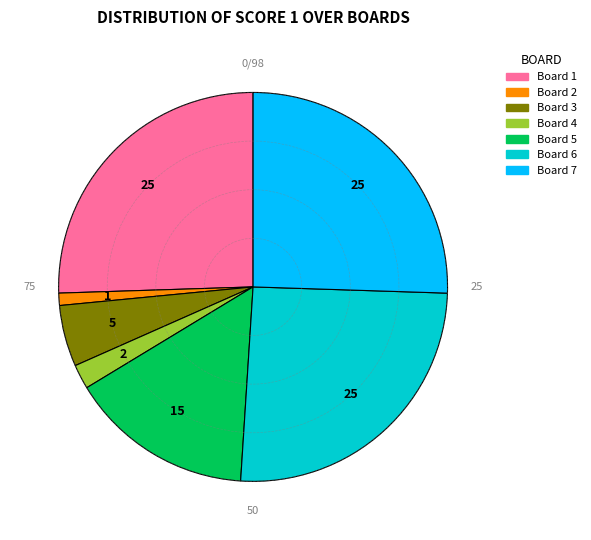

The Board 3 slice represents 15% of the pie. True or false?

False